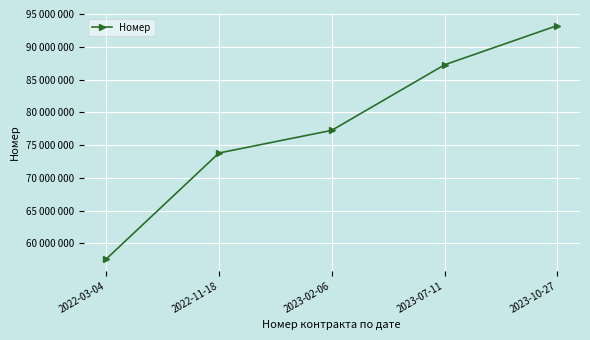

Which has a higher value, 2022-11-18 or 2023-10-27?

2023-10-27